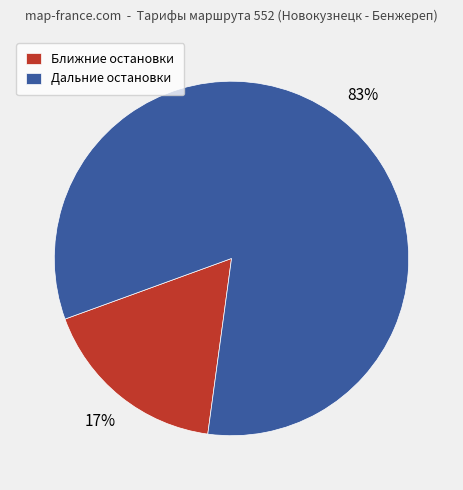

Does Дальние остановки account for over 50% of the chart?

Yes